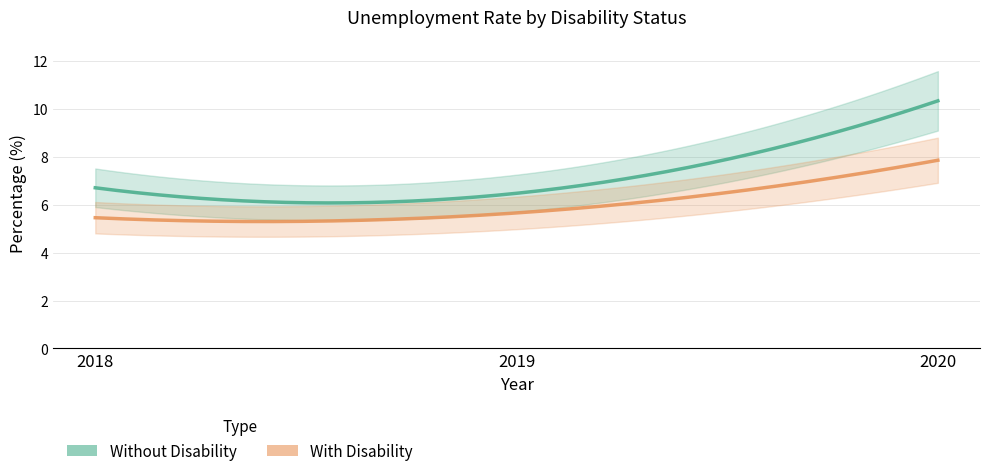

Is this an area chart (filled region under the line)?

No